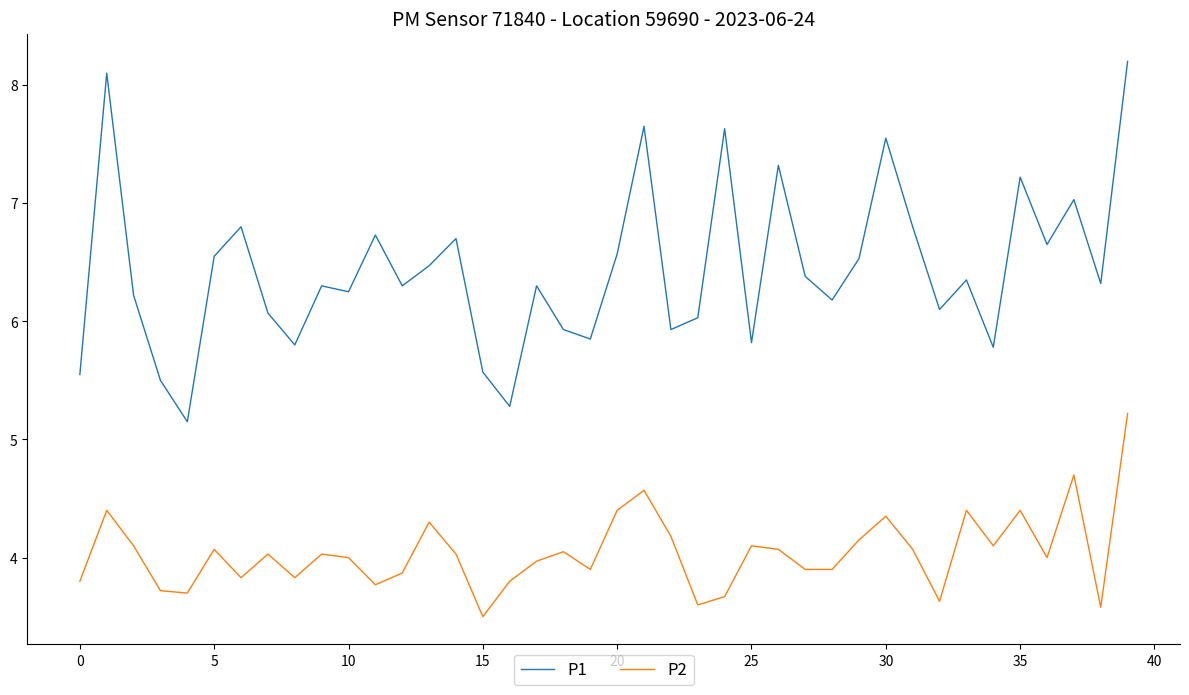

True or false: P2 and P1 cross at least once.

False